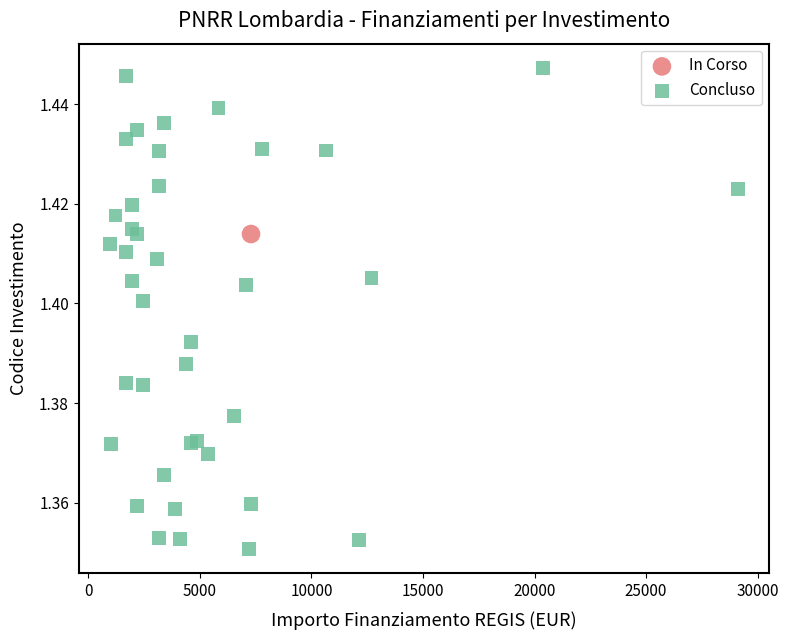

What are all the series names shown in the legend?

In Corso, Concluso